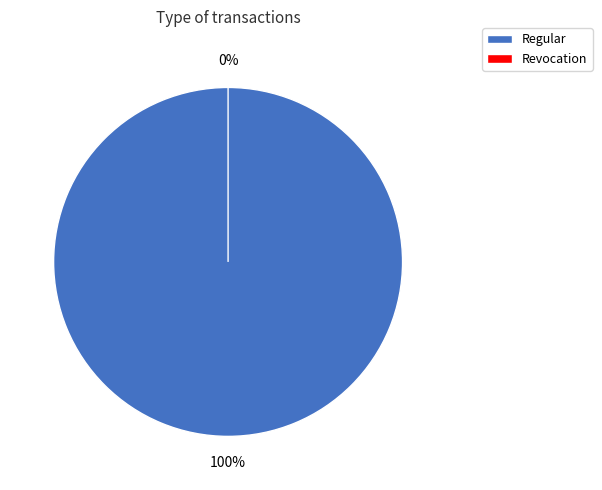

Rank the categories by value from highest to lowest.

Regular, Revocation